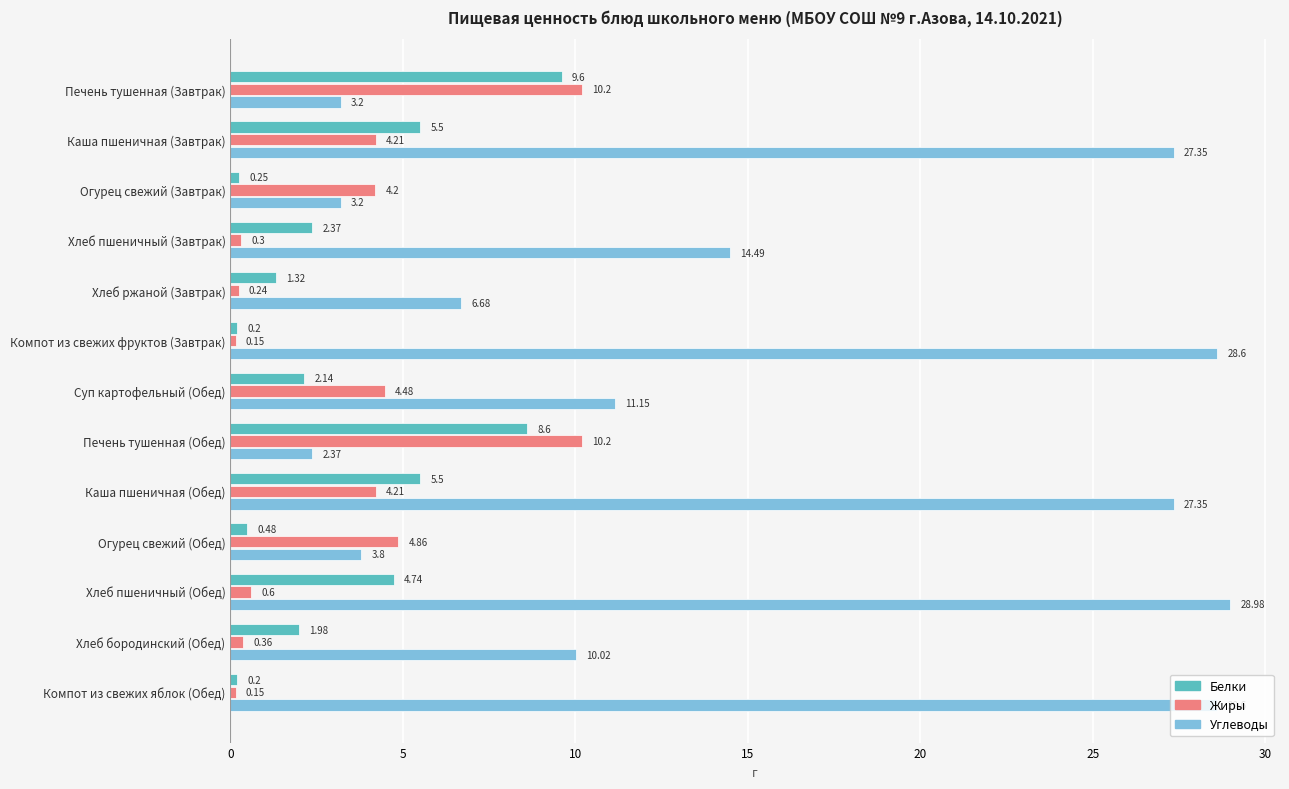

How many values in the Жиры series exceed 4?

7